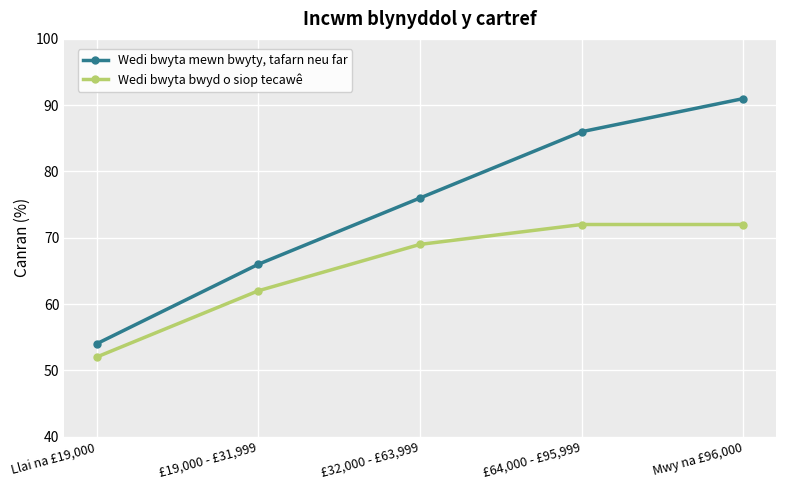

What is the label of the 1st point from the right?

Mwy na £96,000